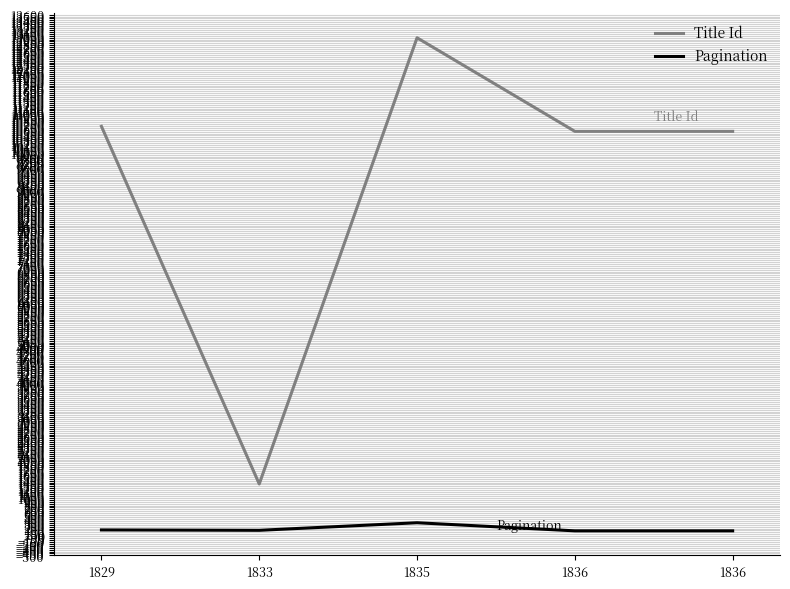

At which category does Pagination reach its first local valley?

1833